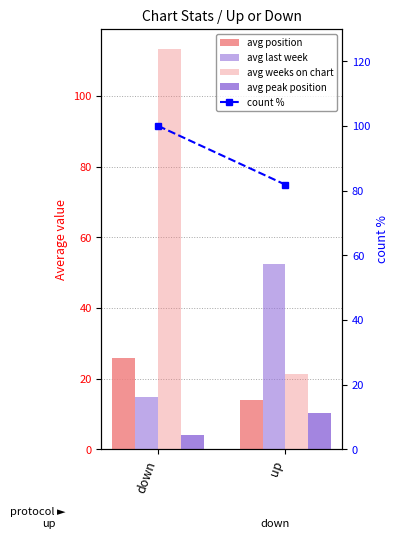

What is the spread (max minus min) of values at down?

109.4